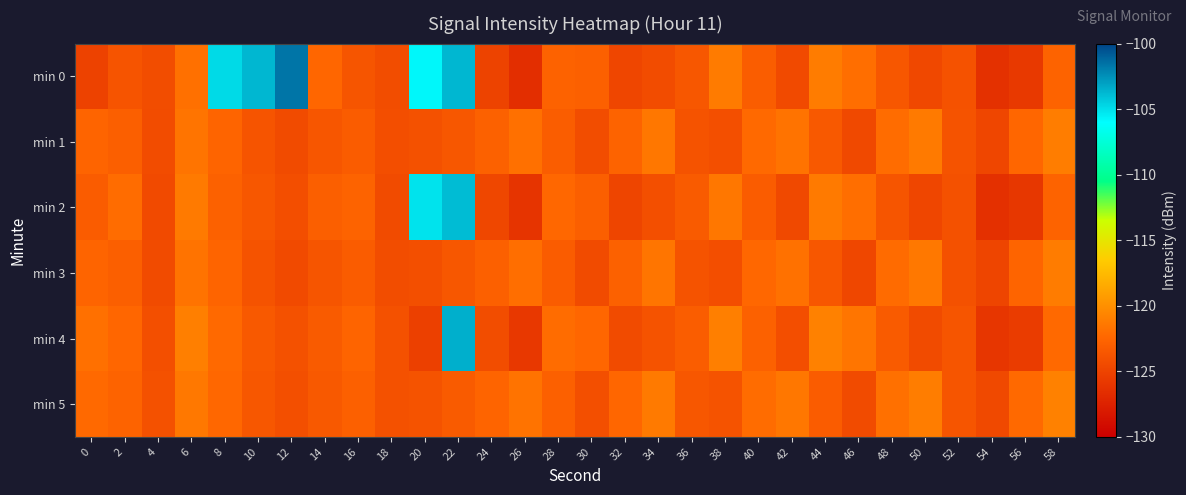

Reading left to right, what are all the values shown in this chart?

min 0: 0=-125.1	2=-123.7	4=-124.3	6=-121.9	8=-104.8	10=-103.7	12=-101.6	14=-122.5	16=-123.7	18=-124.3	20=-105.8	22=-103.7	24=-125.0	26=-126.6	28=-122.8	30=-122.9	32=-124.8	34=-124.3	36=-123.5	38=-121.3	40=-123.1	42=-124.5	44=-121.2	46=-122.0	48=-123.6	50=-124.7	52=-124.0	54=-126.3	56=-125.8	58=-122.6
min 1: 0=-122.6	2=-123.0	4=-124.3	6=-121.6	8=-122.6	10=-123.8	12=-124.4	14=-123.7	16=-123.2	18=-124.2	20=-124.0	22=-123.5	24=-122.8	26=-121.9	28=-123.1	30=-124.3	32=-122.7	34=-121.5	36=-123.8	38=-124.1	40=-122.3	42=-121.7	44=-123.4	46=-124.6	48=-122.1	50=-121.3	52=-123.9	54=-124.8	56=-122.5	58=-121.1
min 2: 0=-123.2	2=-122.1	4=-124.5	6=-121.3	8=-122.8	10=-123.6	12=-124.2	14=-123.0	16=-122.7	18=-124.4	20=-105.1	22=-103.9	24=-124.7	26=-126.1	28=-122.4	30=-123.0	32=-124.9	34=-124.1	36=-123.3	38=-121.5	40=-123.2	42=-124.6	44=-121.3	46=-122.0	48=-123.7	50=-124.8	52=-124.0	54=-126.4	56=-125.9	58=-122.7
min 3: 0=-122.6	2=-123.0	4=-124.4	6=-121.7	8=-122.6	10=-123.8	12=-124.5	14=-123.7	16=-123.2	18=-124.3	20=-124.1	22=-123.6	24=-122.9	26=-122.0	28=-123.2	30=-124.4	32=-122.8	34=-121.6	36=-123.9	38=-124.2	40=-122.4	42=-121.8	44=-123.5	46=-124.7	48=-122.2	50=-121.4	52=-124.0	54=-124.9	56=-122.6	58=-121.2
min 4: 0=-121.9	2=-122.5	4=-124.1	6=-121.0	8=-122.3	10=-123.4	12=-124.0	14=-123.3	16=-122.6	18=-124.0	20=-125.2	22=-103.5	24=-124.3	26=-125.8	28=-122.1	30=-122.5	32=-124.4	34=-123.9	36=-123.1	38=-121.0	40=-122.8	42=-124.2	44=-120.9	46=-121.6	48=-123.3	50=-124.4	52=-123.7	54=-126.0	56=-125.5	58=-122.3
min 5: 0=-122.3	2=-122.7	4=-124.0	6=-121.4	8=-122.4	10=-123.5	12=-124.1	14=-123.4	16=-122.9	18=-124.0	20=-123.8	22=-123.3	24=-122.6	26=-121.7	28=-122.9	30=-124.1	32=-122.5	34=-121.3	36=-123.6	38=-123.9	40=-122.1	42=-121.5	44=-123.2	46=-124.4	48=-121.9	50=-121.1	52=-123.7	54=-124.6	56=-122.3	58=-120.9